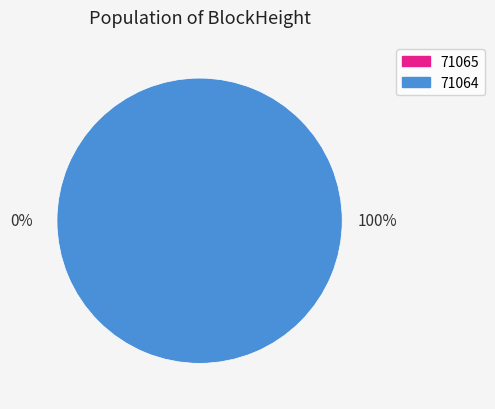

Which slice is the largest?

71064